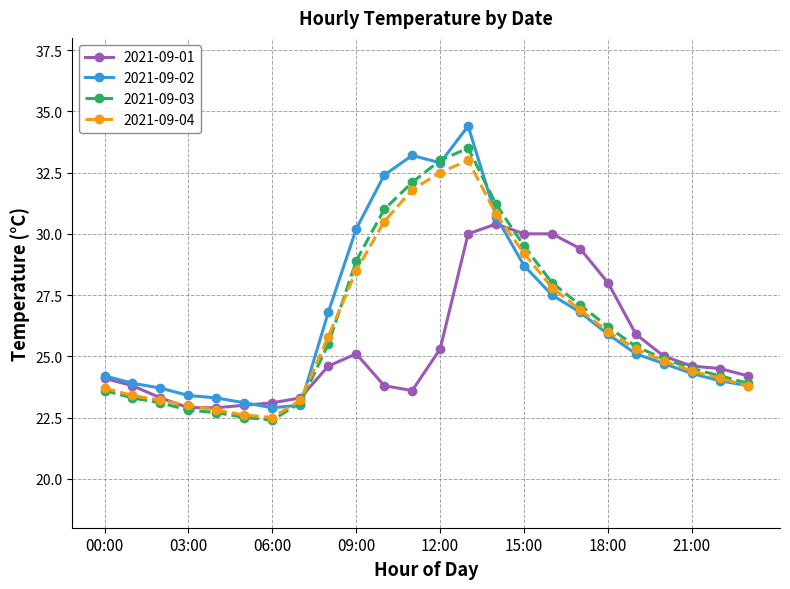

What is the sum of all 2021-09-02 values?

638.9